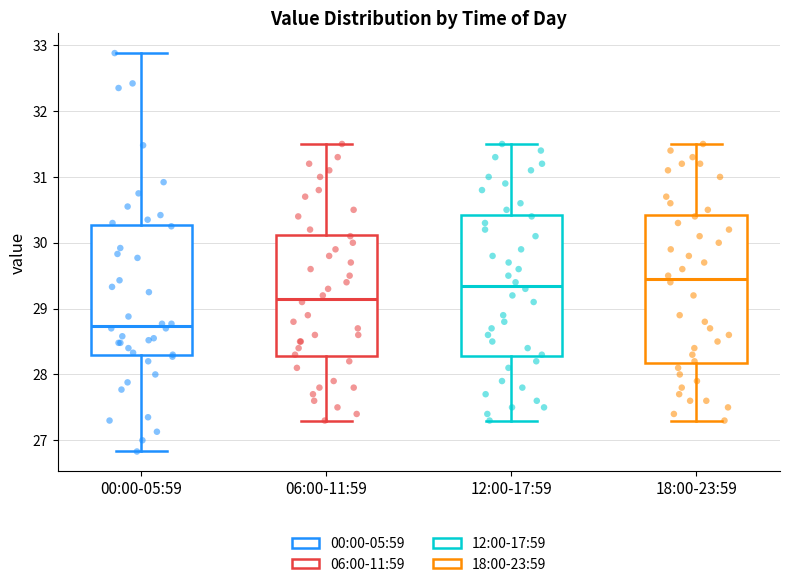

Reading left to right, read every box against the y-axis: the position of its median line, the range the box covers, and the ends of its whiskers. The values are not printed on the chart, so give them approximately, as read against the axis.

00:00-05:59: median 28.7, box 28.3 to 30.3, whiskers 26.8 to 32.9
06:00-11:59: median 29.2, box 28.3 to 30.1, whiskers 27.3 to 31.5
12:00-17:59: median 29.4, box 28.3 to 30.4, whiskers 27.3 to 31.5
18:00-23:59: median 29.5, box 28.2 to 30.4, whiskers 27.3 to 31.5